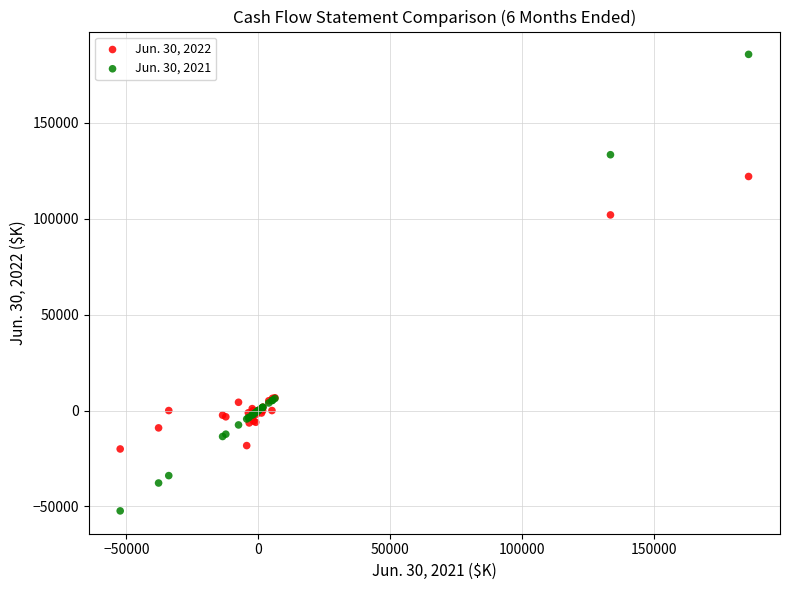

What is the X range (max minus min) for the scatter plot?

237929